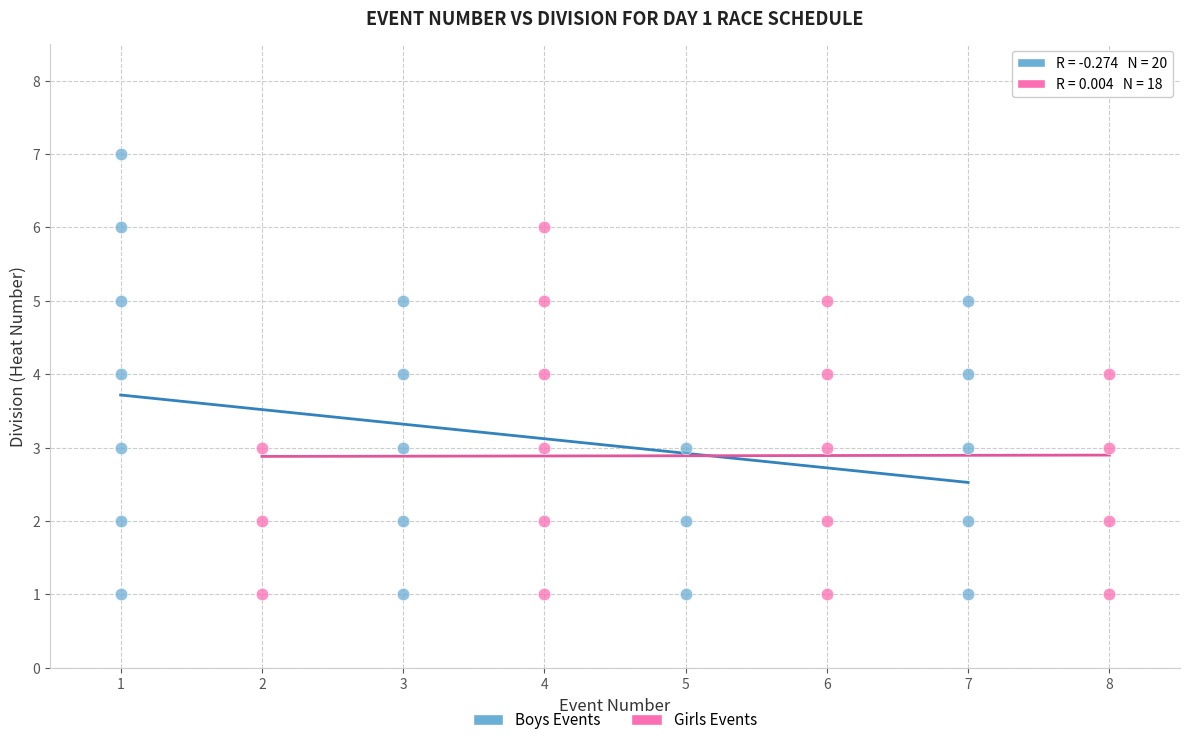

What are all the series names shown in the legend?

Boys Events, Girls Events